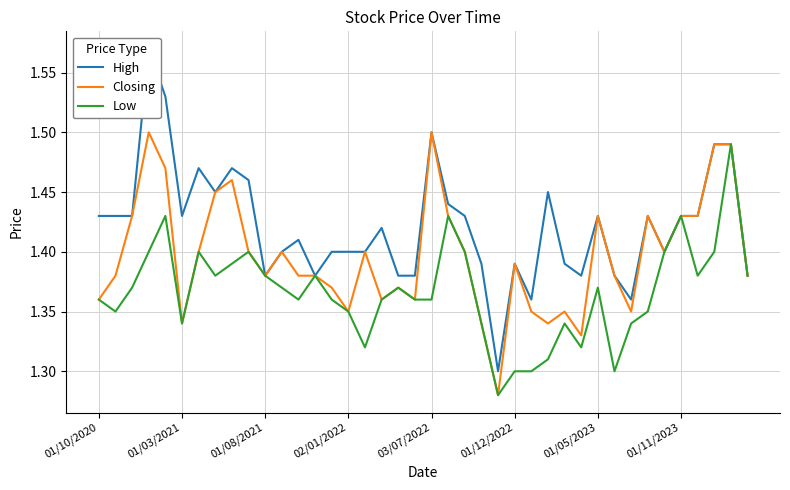

Is the value of High at 33 greater than the value of Low at 31?

Yes